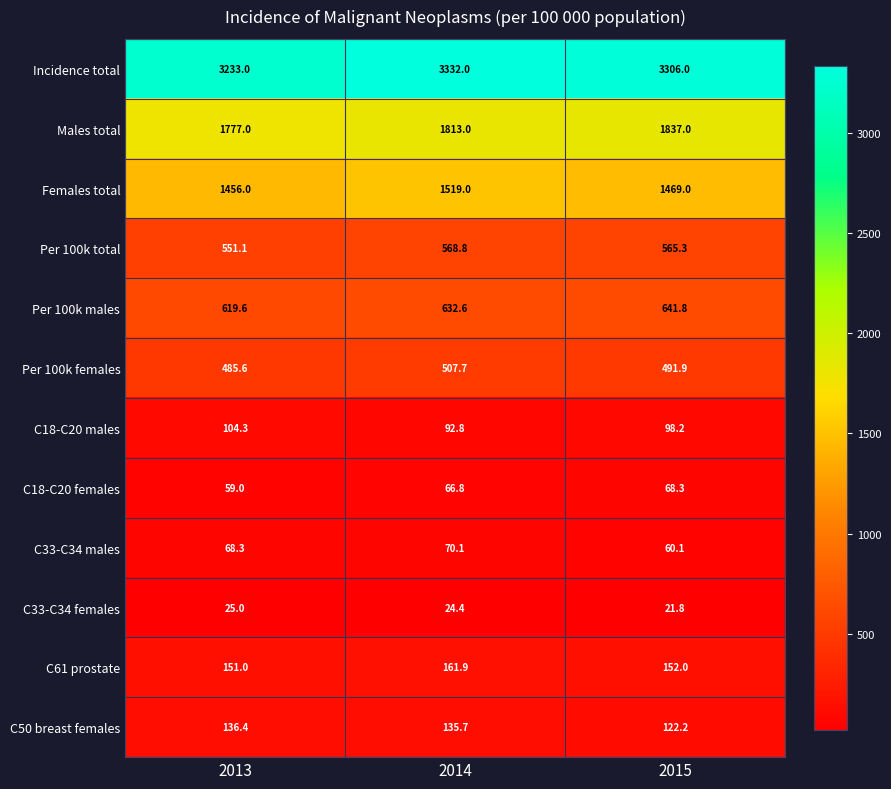

What is the smallest value displayed?

21.8